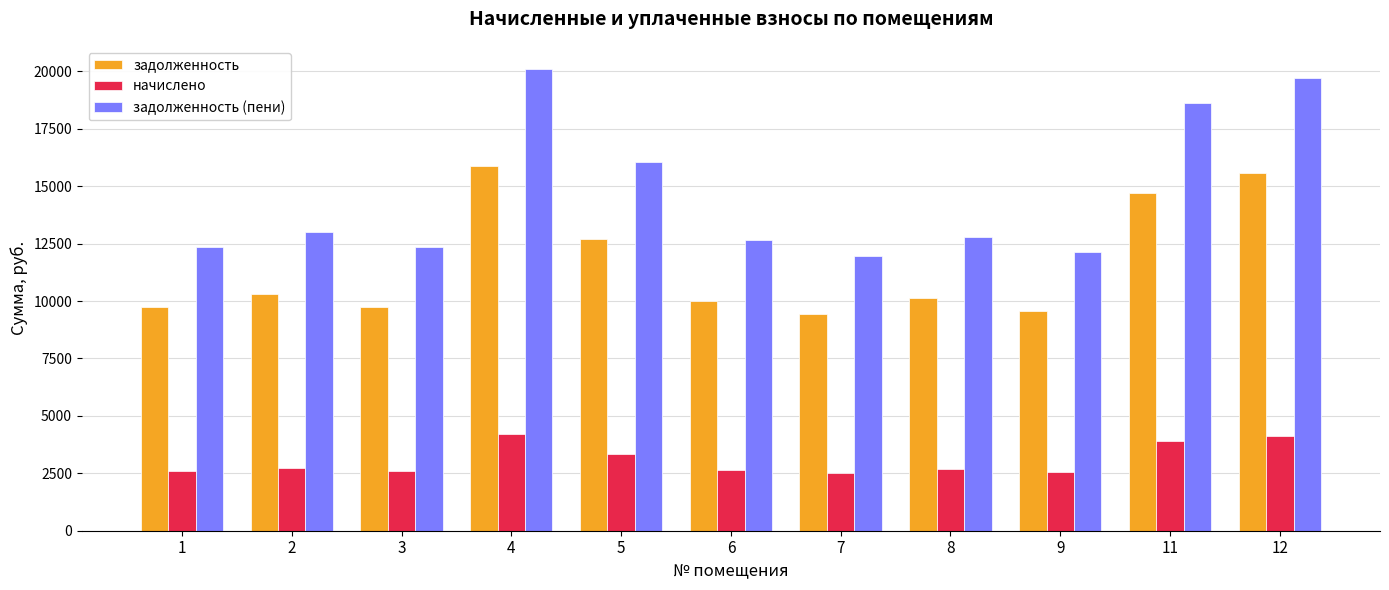

How many bars are there in each group?

3